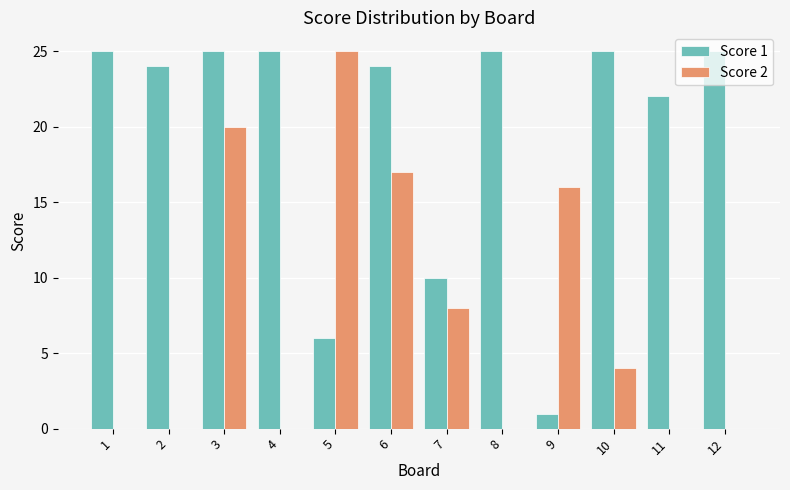

Between 1 and 5, which series saw the biggest shift?

Score 2